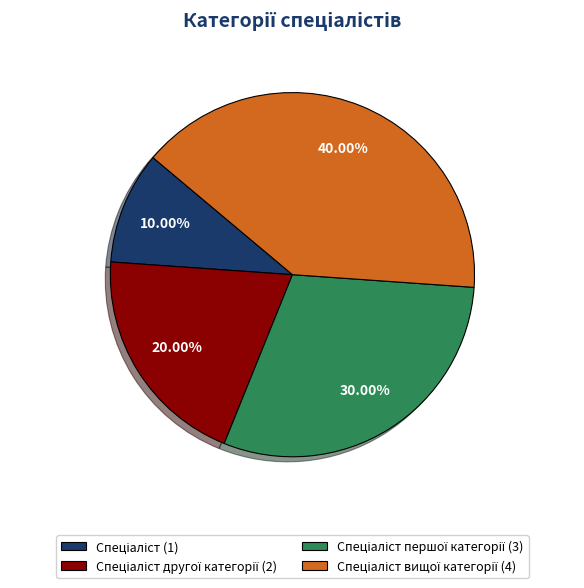

Is there any slice that represents more than half of the pie?

No